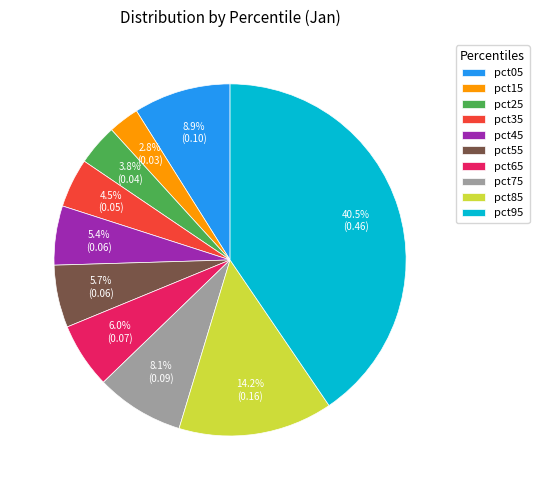

How many segments does this pie chart have?

10